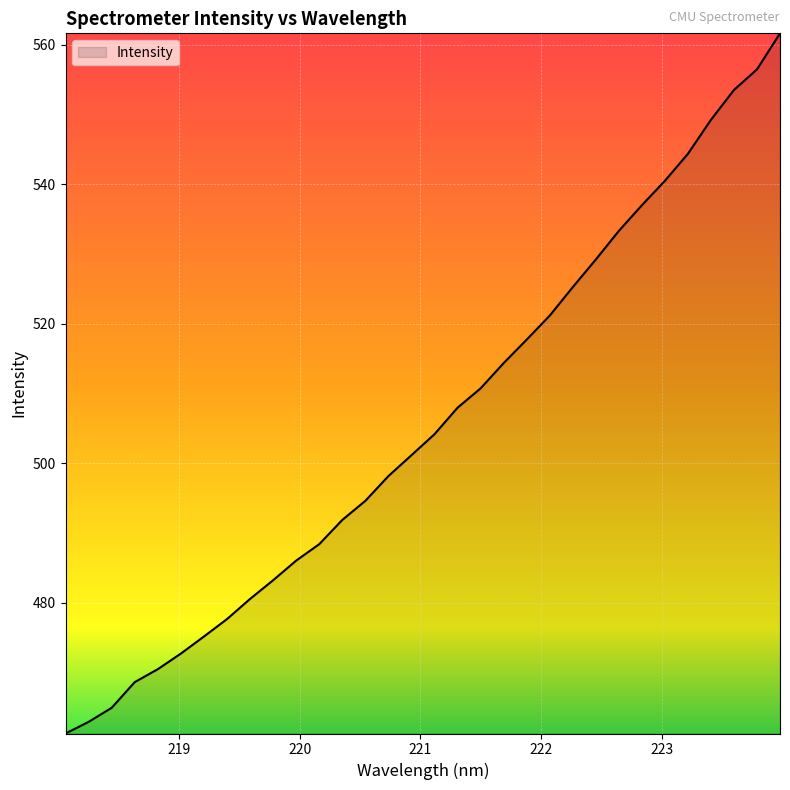

What is the minimum value shown in the chart?

461.3